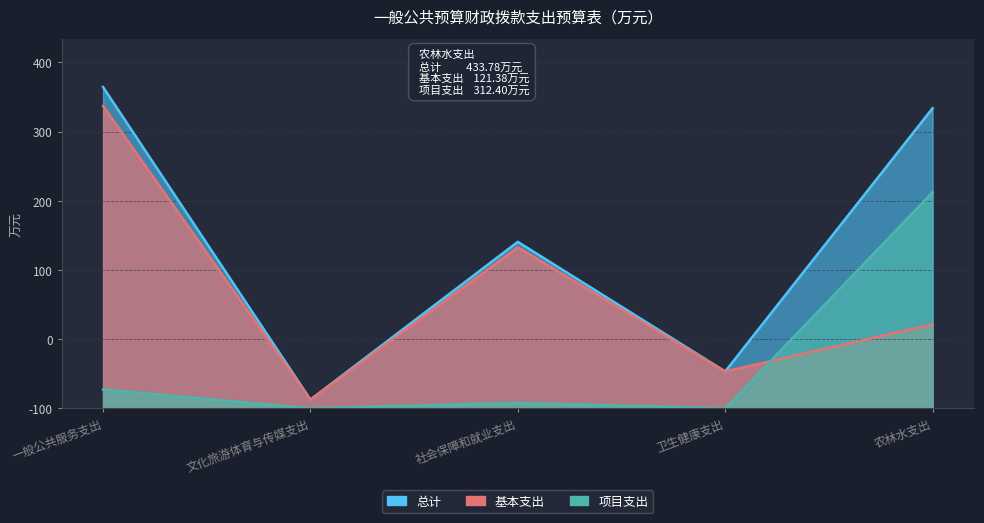

Reading right to left, list all the values displayed in this chart.

总计: 433.8	53.4	240.7	12.7	464.3
基本支出: 121.4	53.4	232.7	12.7	436.9
项目支出: 312.4	0.0	8.0	0.0	27.4